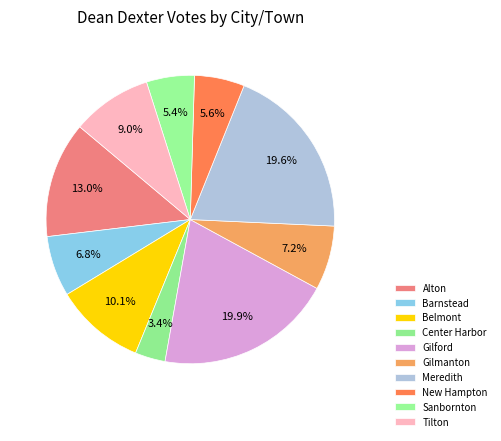

Is it true that Belmont is 10% of the pie?

True